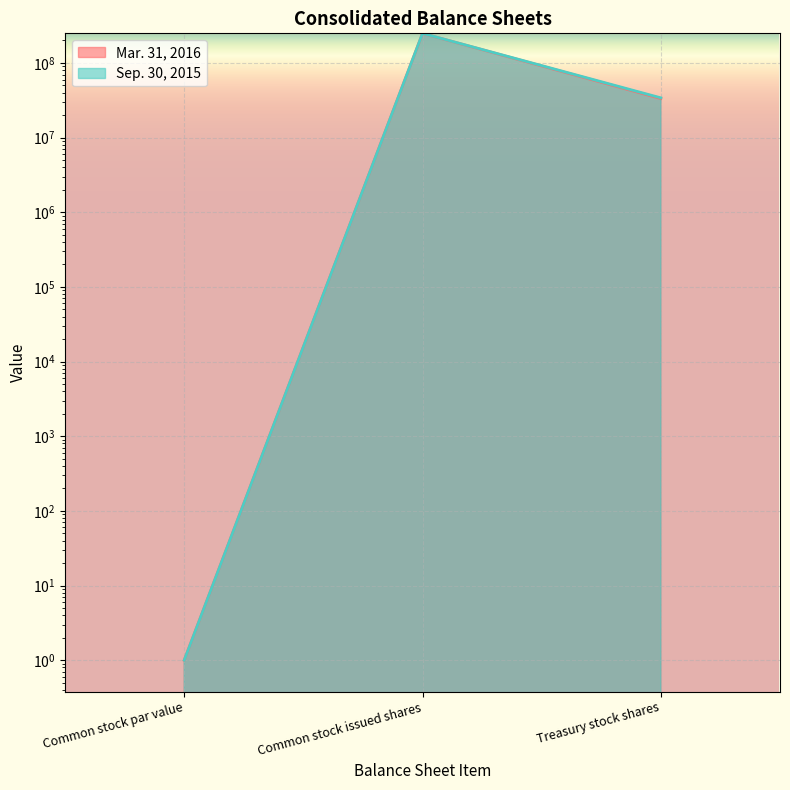

Is it true that Mar. 31, 2016 equals 53294705 at Treasury stock shares?

False